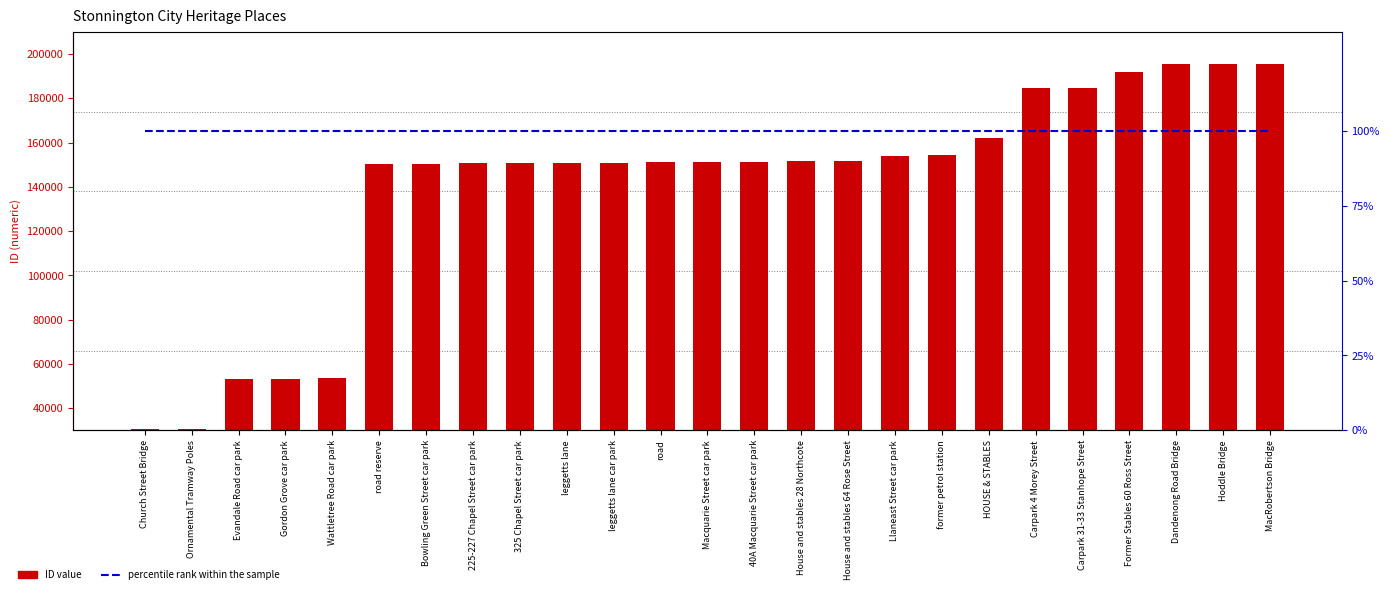

Reading right to left, extract all data points from this chart.

ID: 195692	195689	195687	192126	184727	184492	161990	154523	153953	151627	151525	151100	151099	151064	150995	150992	150691	150622	150445	150327	53670	53345	53159	30519	30507
percentile rank within the sample: 100	100	100	100	100	100	100	100	100	100	100	100	100	100	100	100	100	100	100	100	100	100	100	100	100